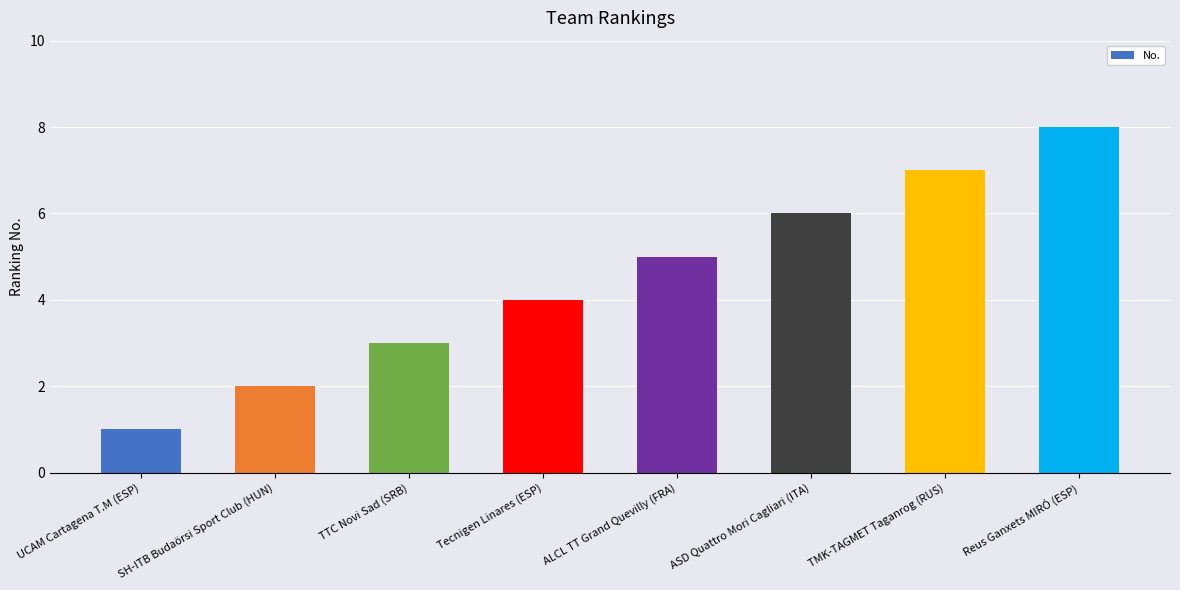

Read the value at Tecnigen Linares (ESP).

4